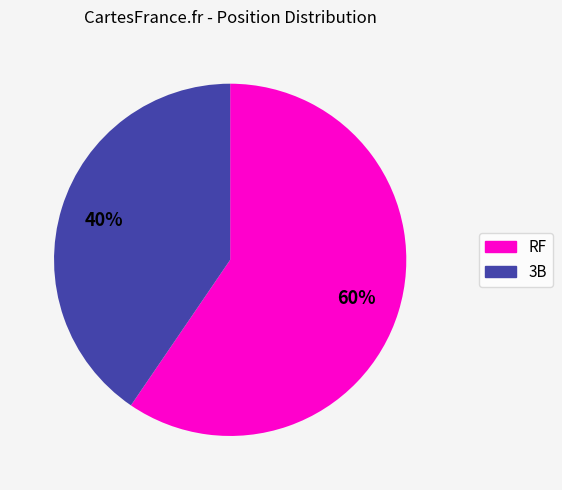

Count the number of slices in the pie.

2